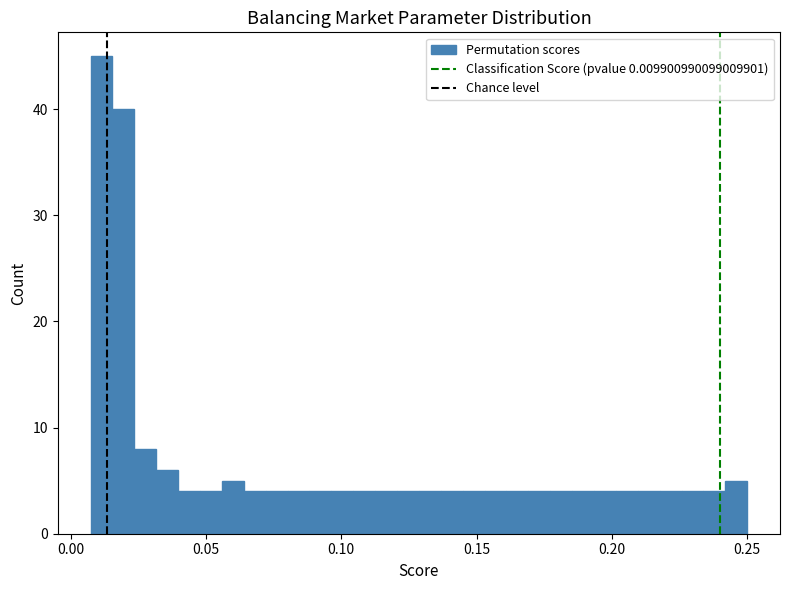

Read against the x-axis, roughly where is the centre of the tallest bar?

0.010